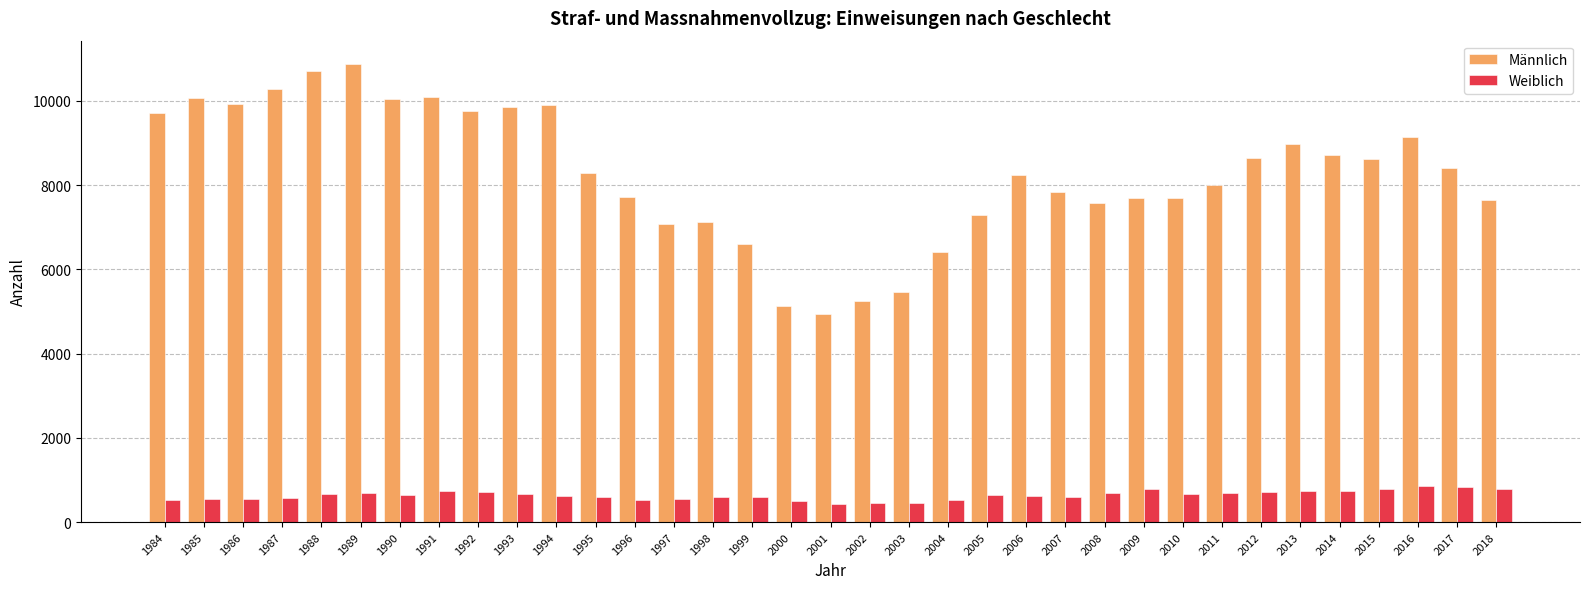

Which series has the largest range (max minus min)?

Männlich